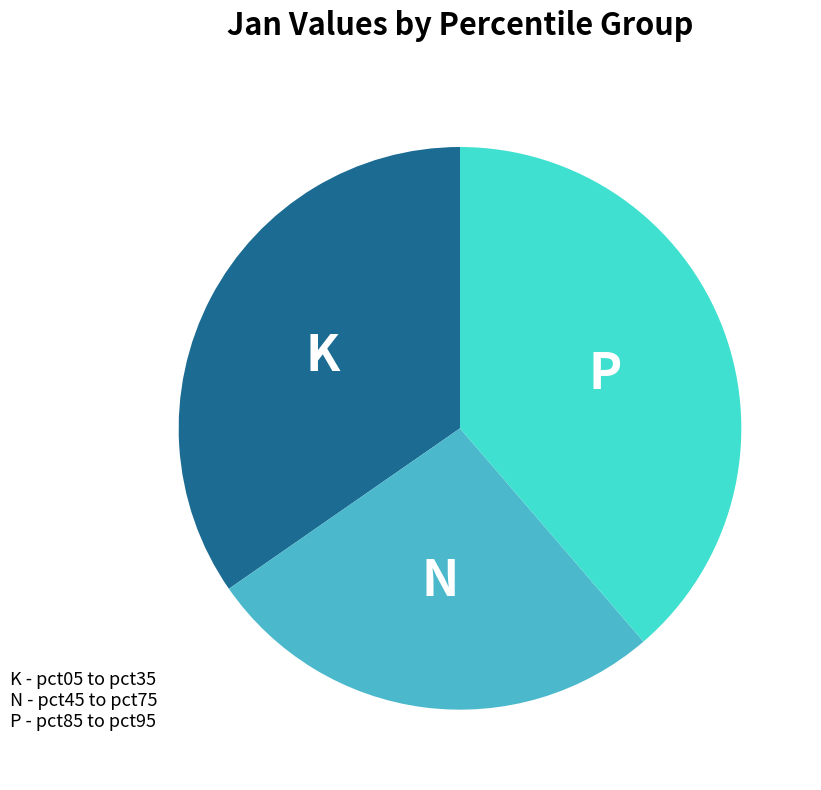

Is there any slice that represents more than half of the pie?

No